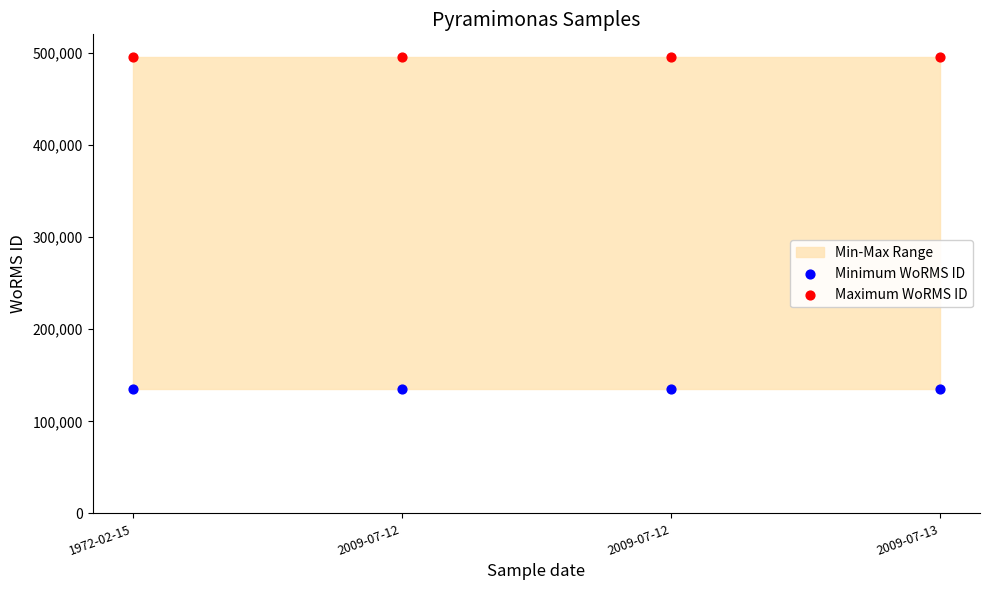

Which series reaches the maximum Y coordinate?

Maximum WoRMS ID